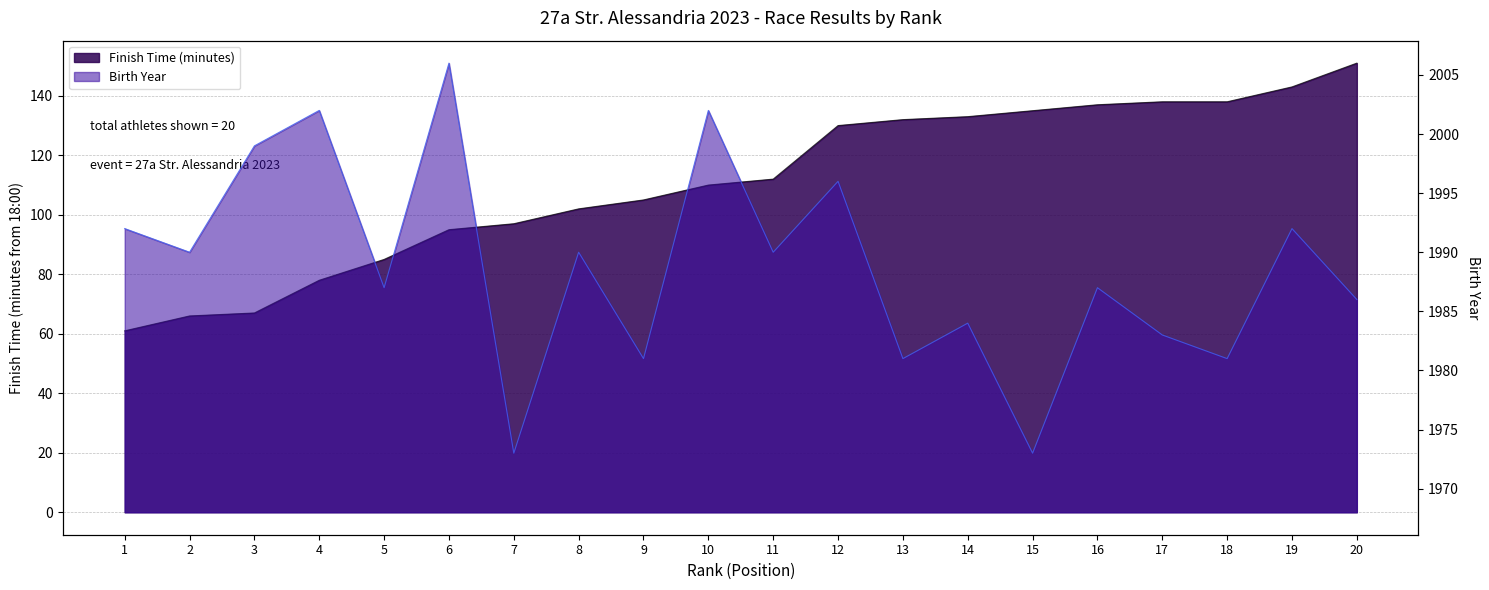

The Finish Time (minutes) series shows 37 at 11. True or false?

False